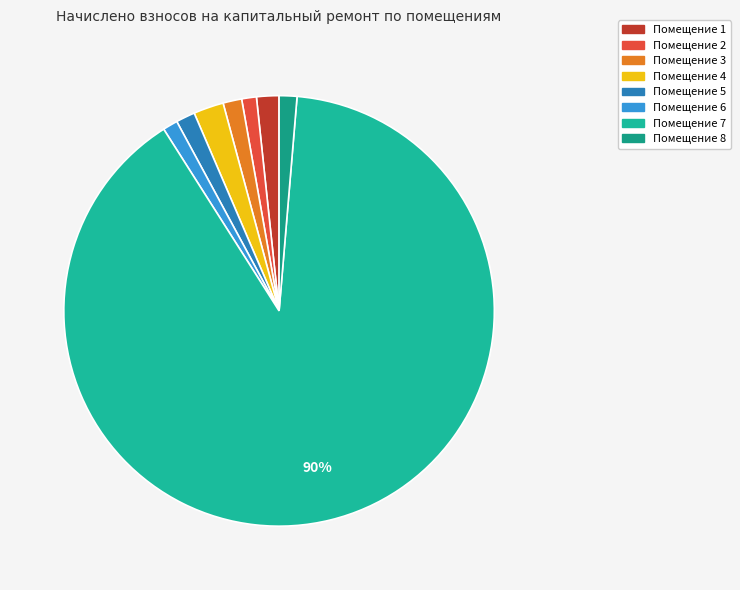

Count the number of slices in the pie.

8